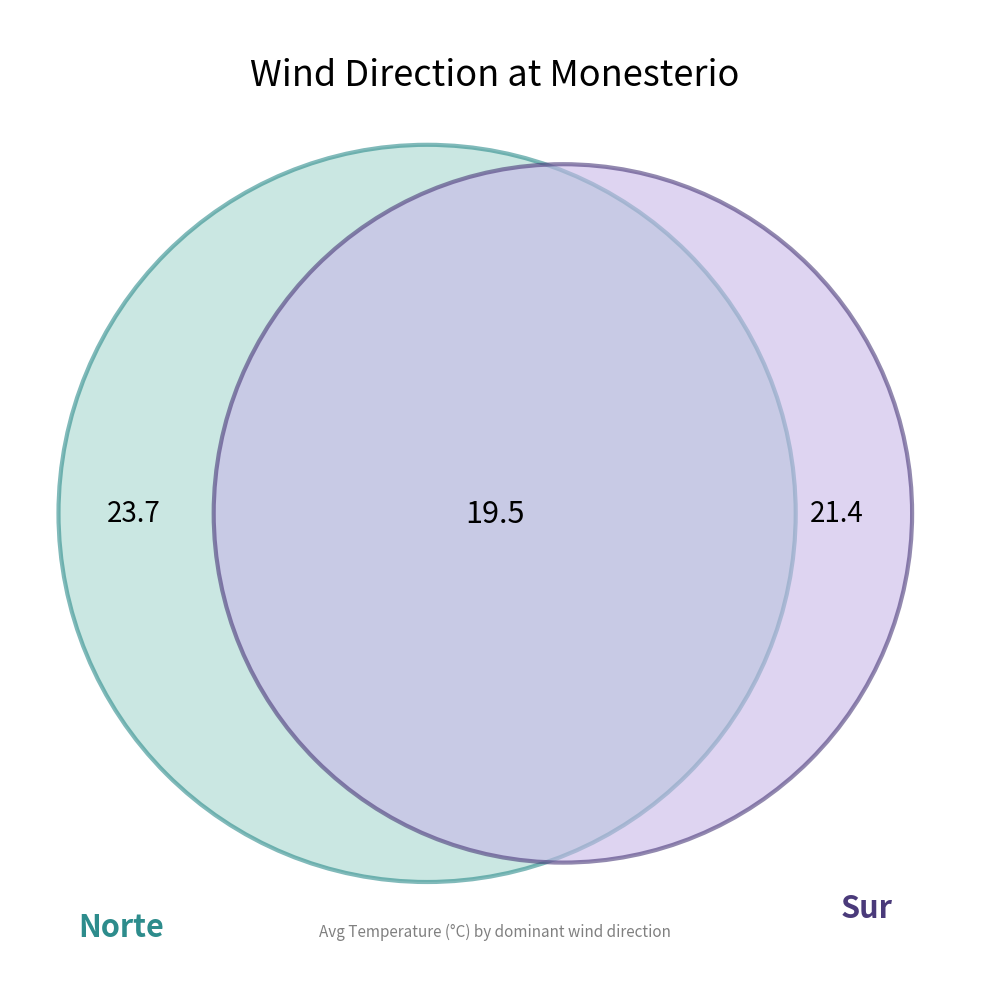

Is Norte the majority of the pie?

No